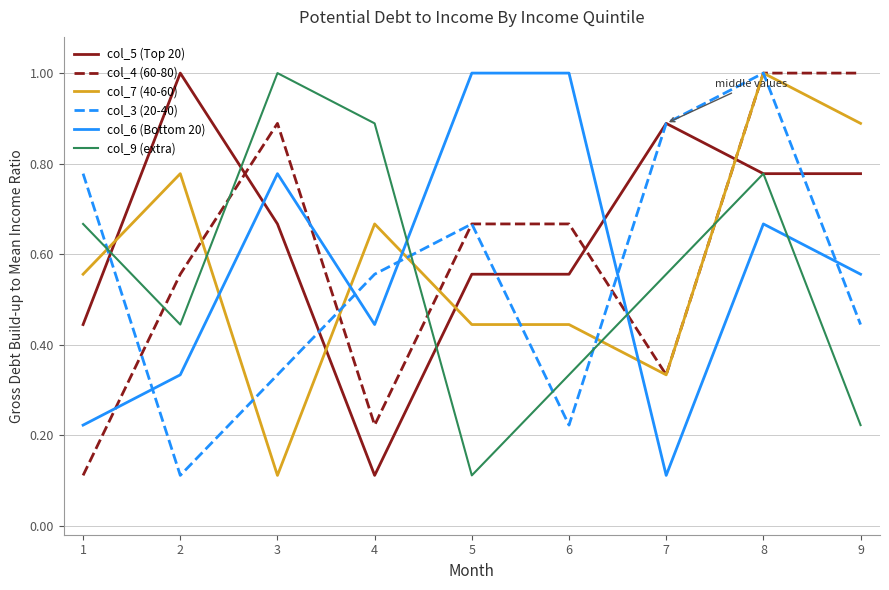

What is the maximum value shown in the chart?

1.0